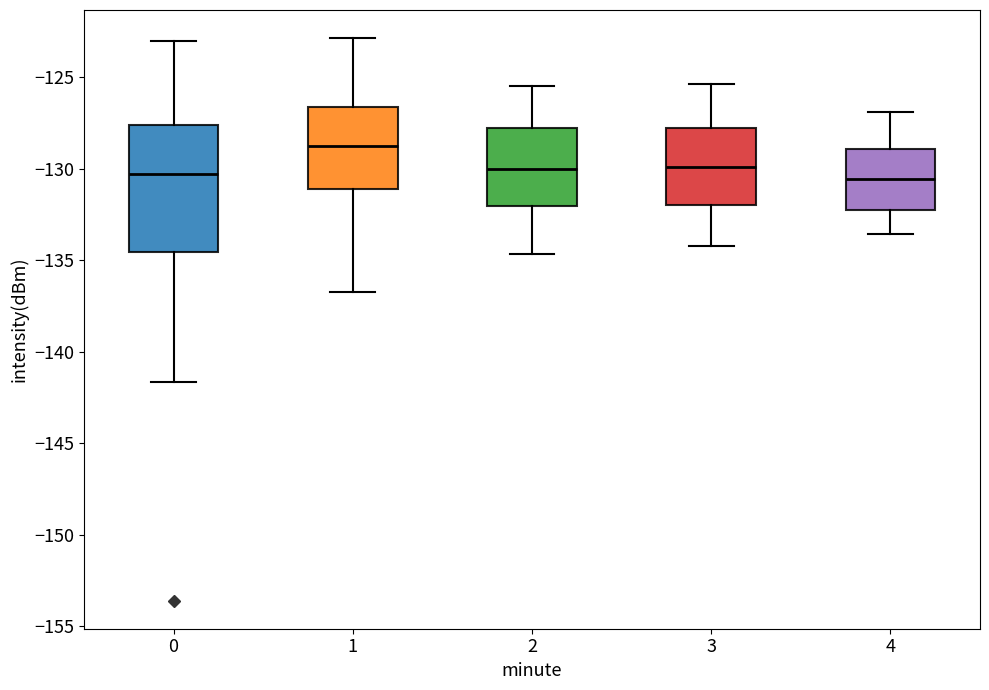

Reading left to right, transcribe this box plot: for each box, give where its median line is, the range the box spans, and where its two whiskers end, as read against the y-axis. The values are not printed on the chart, so give them approximately, as read against the axis.

0: median -130.5, box -134.5 to -127.5, whiskers -141.5 to -123.0
1: median -129.0, box -131.0 to -126.5, whiskers -136.5 to -123.0
2: median -130.0, box -132.0 to -128.0, whiskers -134.5 to -125.5
3: median -130.0, box -132.0 to -128.0, whiskers -134.0 to -125.5
4: median -130.5, box -132.0 to -129.0, whiskers -133.5 to -127.0